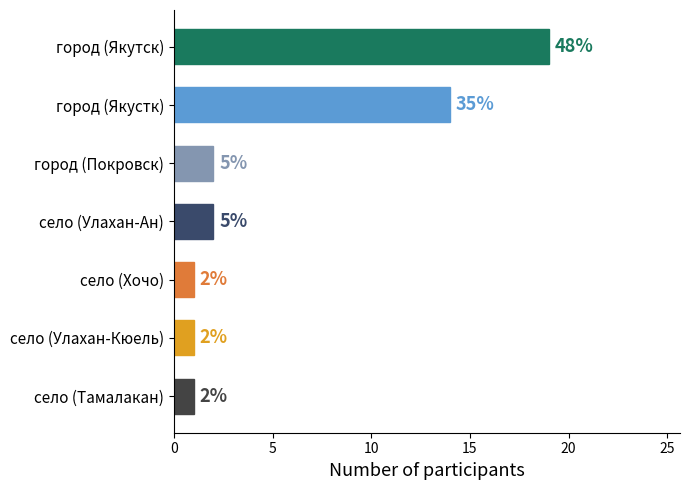

What is the smallest value displayed?

1